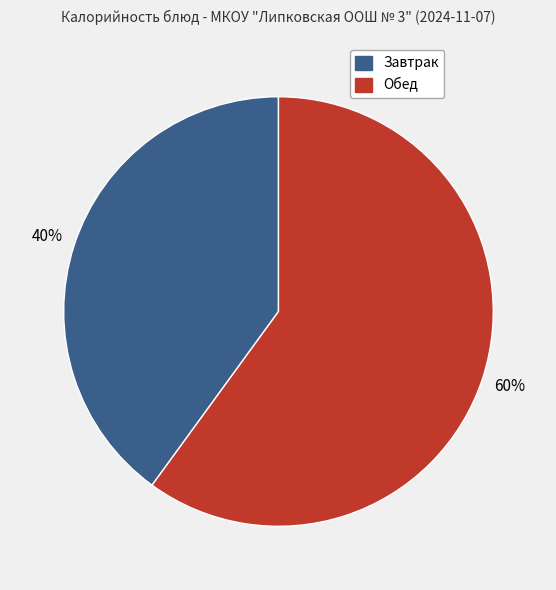

To the nearest percent, what is the difference between the largest and smallest slice percentages?

20%